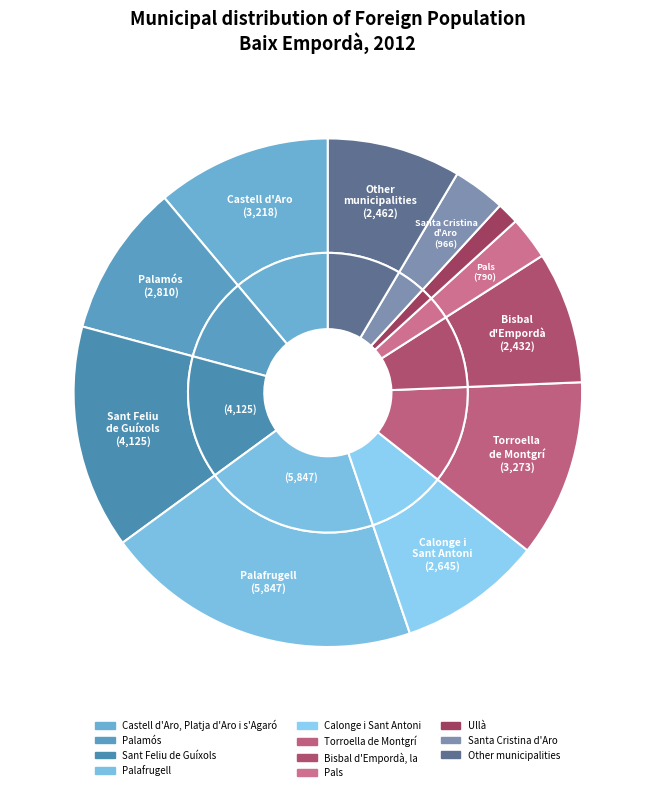

To the nearest percent, what is the combined percentage of Ullà and Palamós?

11%